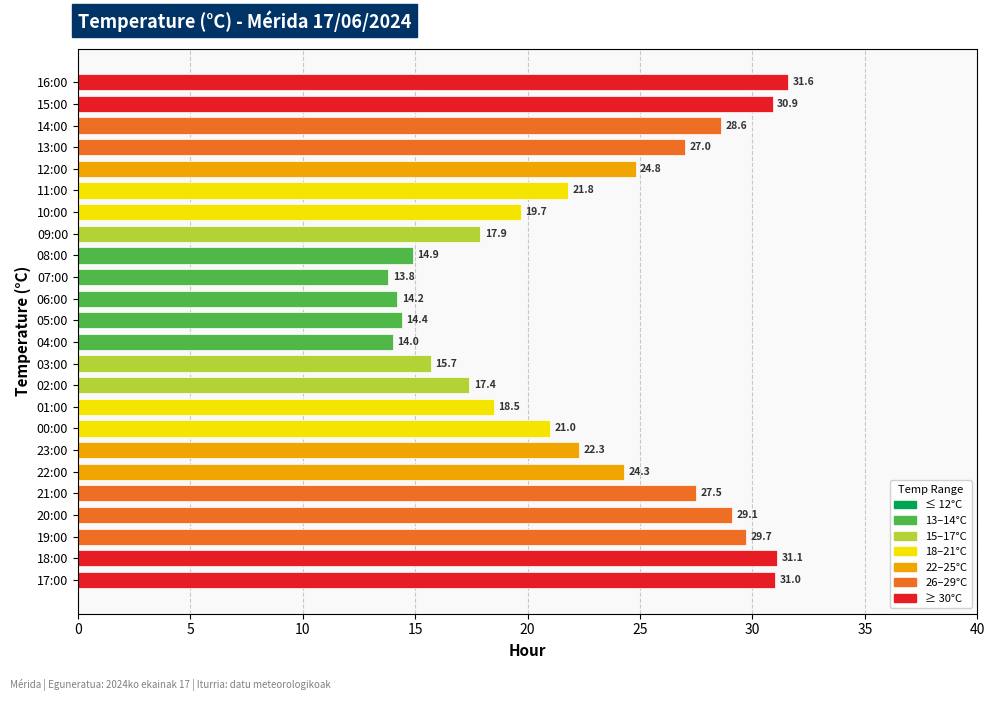

How many data points does each series have?

24